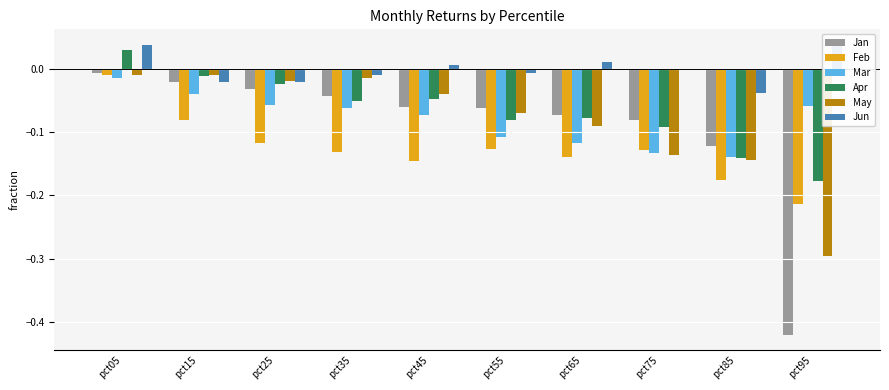

How many values in the Apr series exceed 0?

1